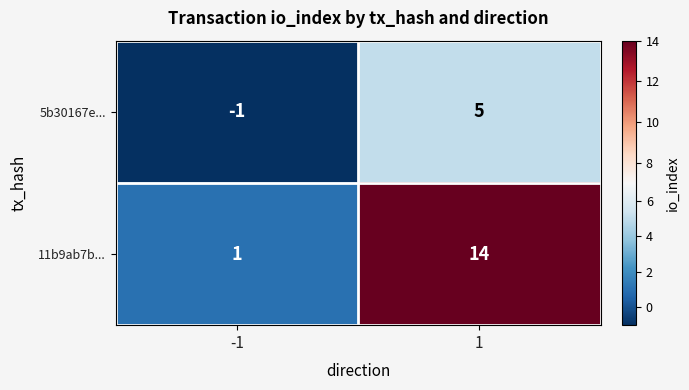

What is the highest value of the 11b9ab7b... series?

14